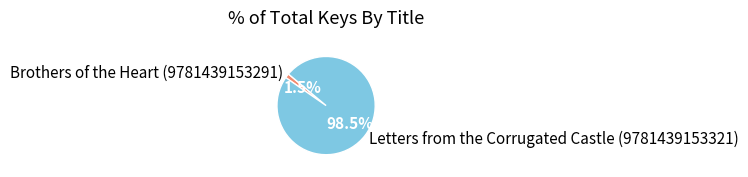

Which has a higher value, Brothers of the Heart (9781439153291) or Letters from the Corrugated Castle (9781439153321)?

Letters from the Corrugated Castle (9781439153321)